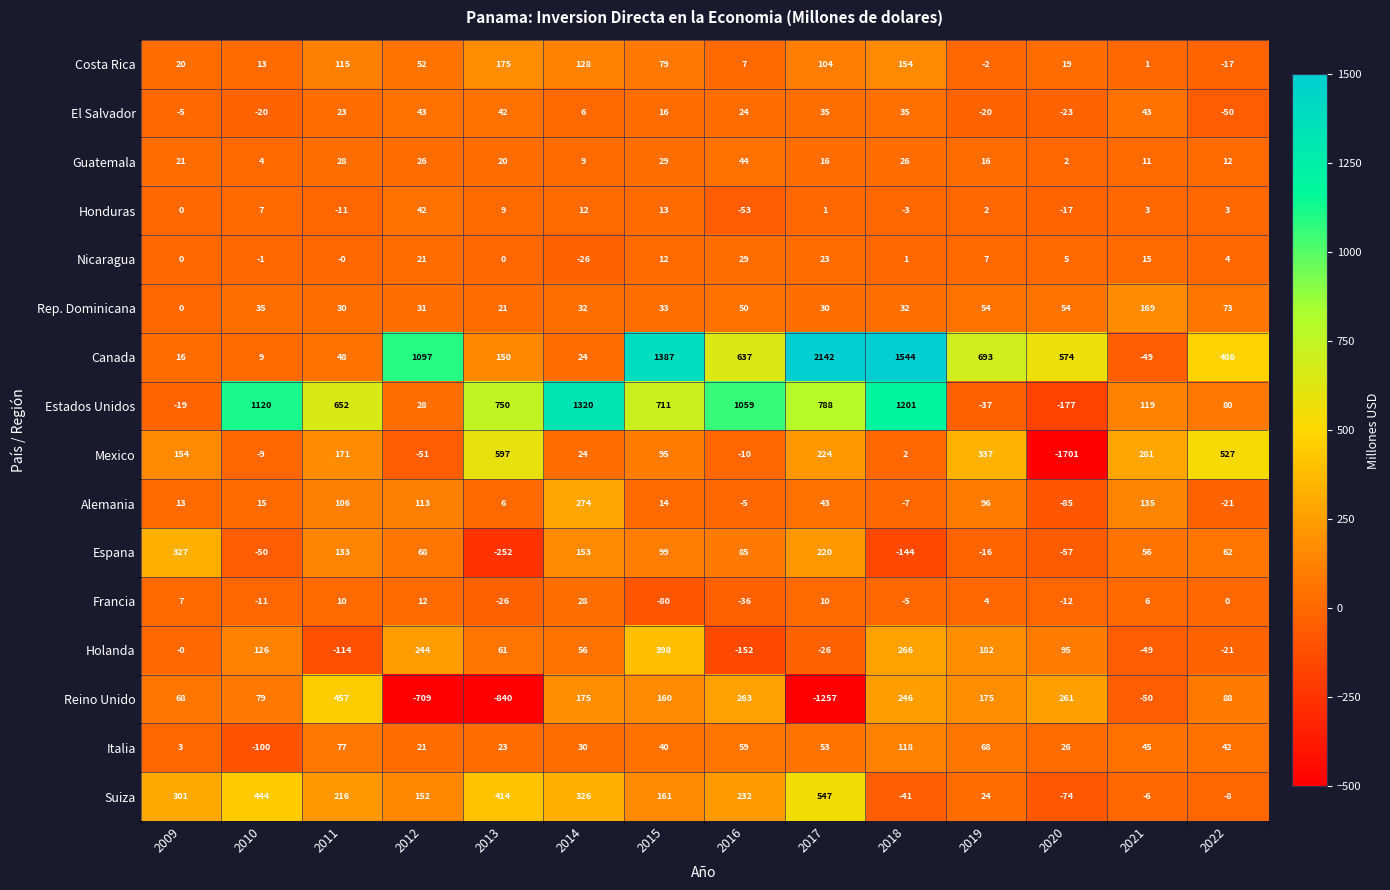

The Canada series shows 637 at 2016. True or false?

True